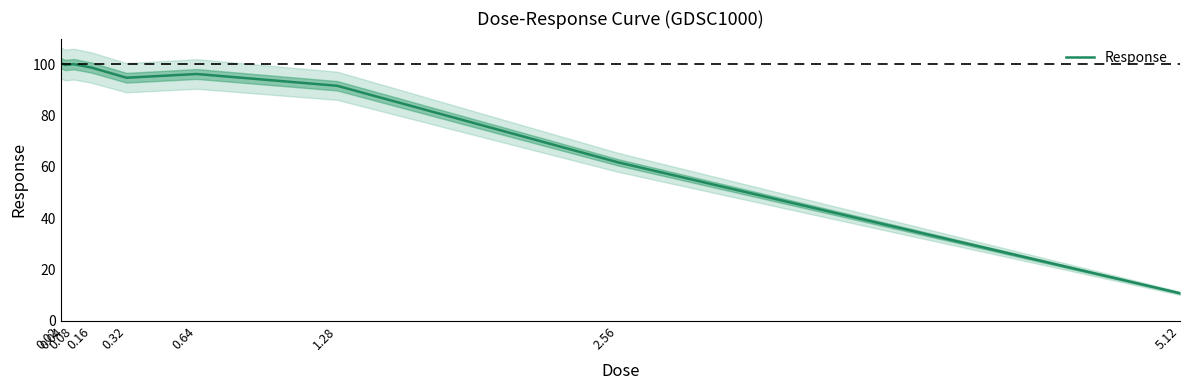

How many categories are shown in the chart?

9